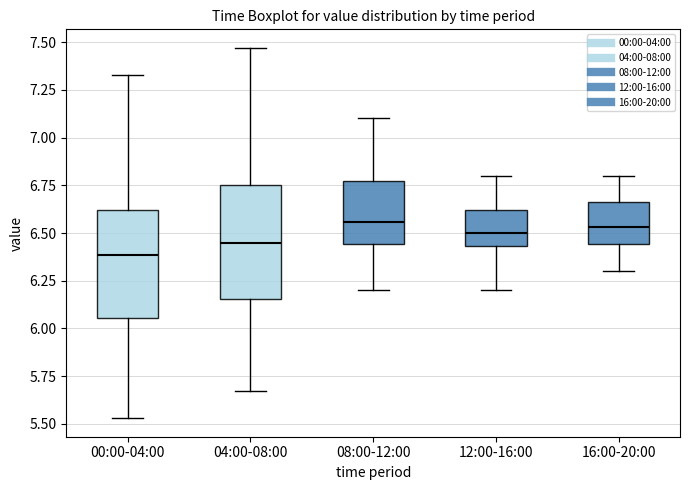

Where does the lower whisker of the box for 00:00-04:00 end on the y-axis? The values are not printed on the chart, so give them approximately, as read against the axis.

5.55